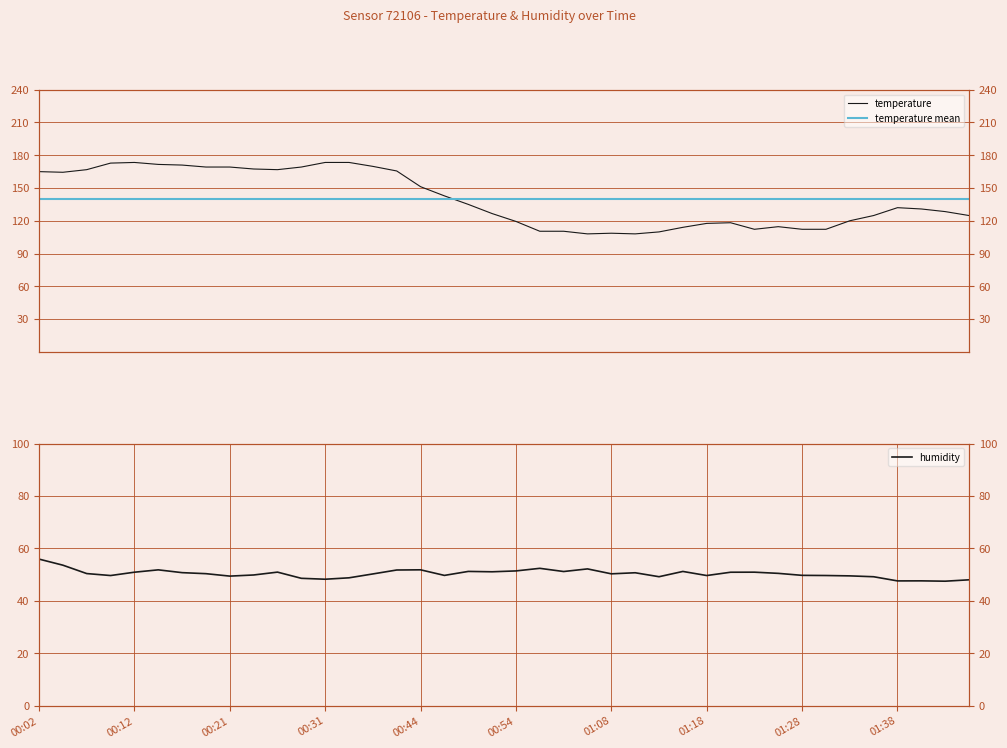

What is the sum of all temperature values?

5600.0